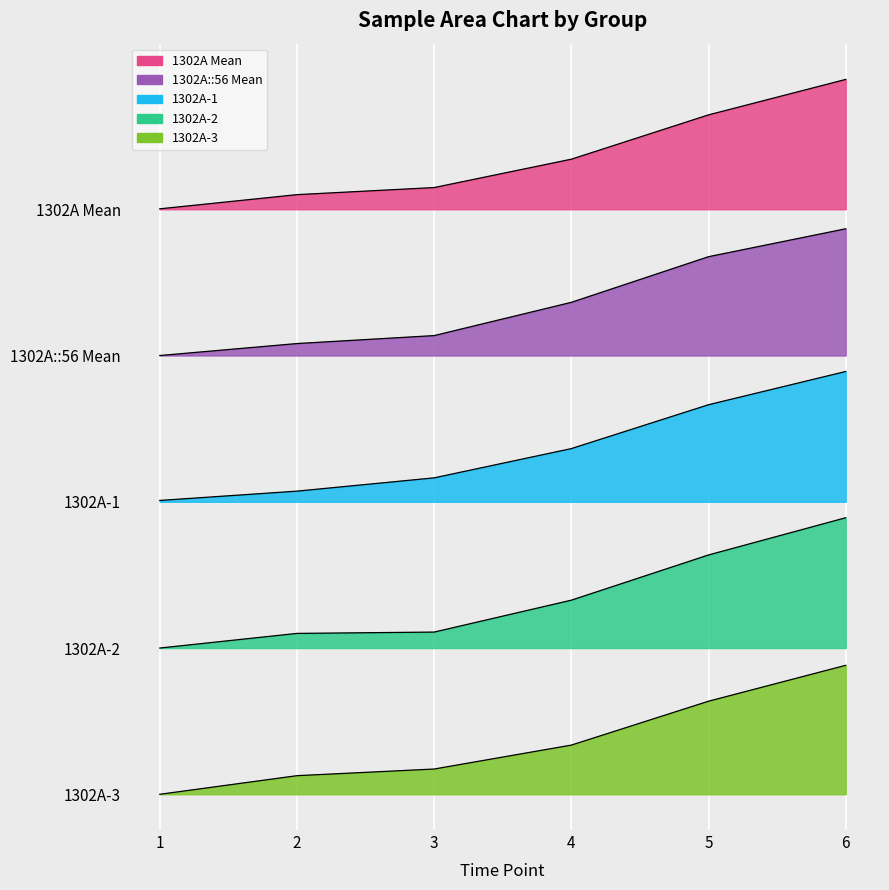

What is the sum of all 1302A-3 values?

237.0